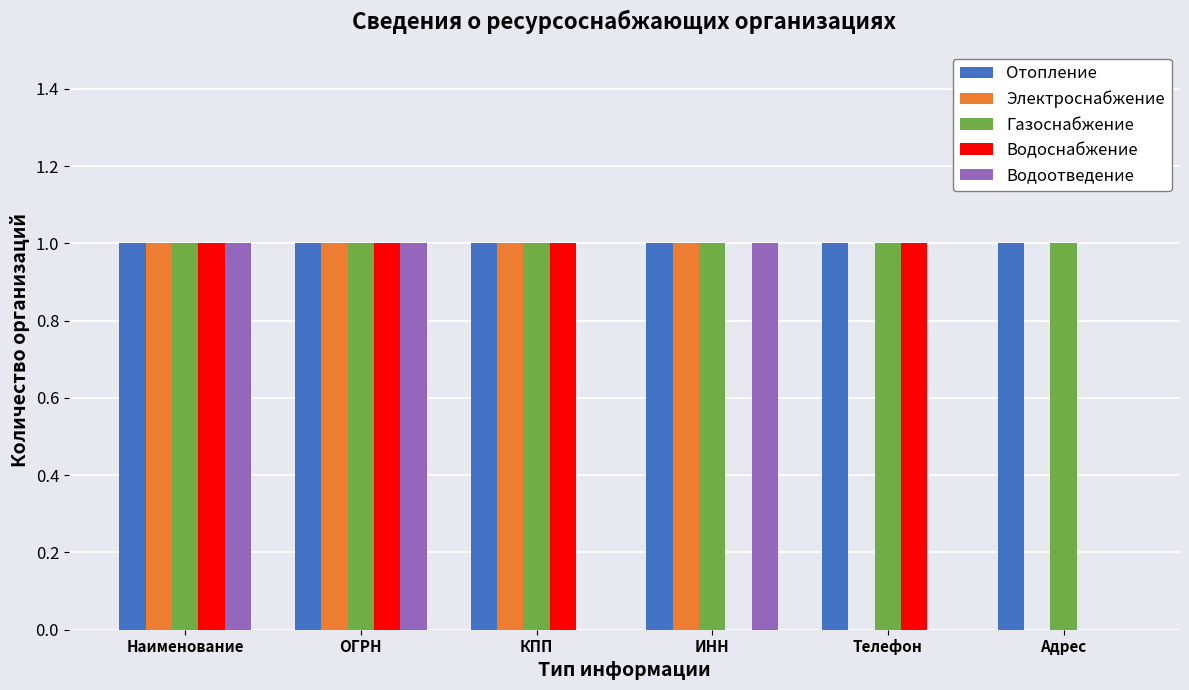

What is the sum of all Отопление values?

6